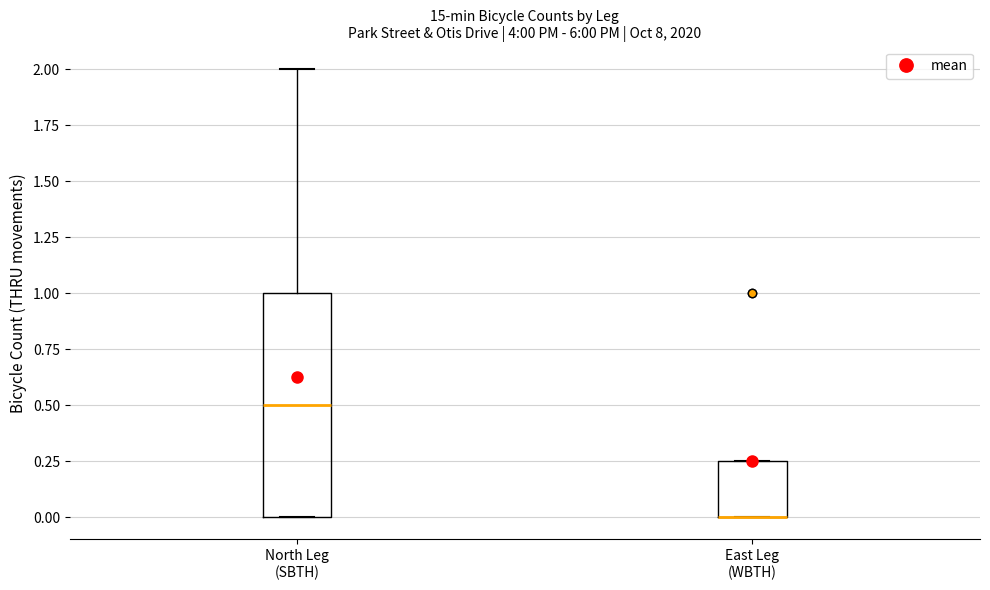

Which box is the tallest, from its lower edge to its upper edge?

North Leg (SBTH)